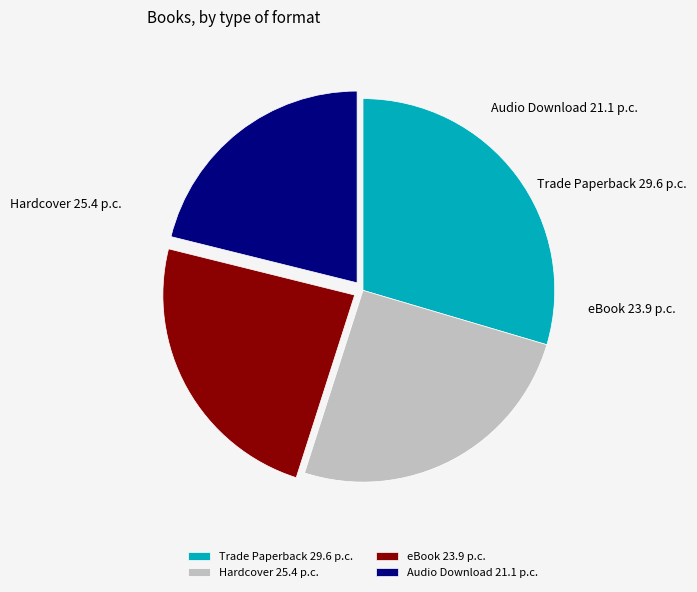

Is Trade Paperback the majority of the pie?

No